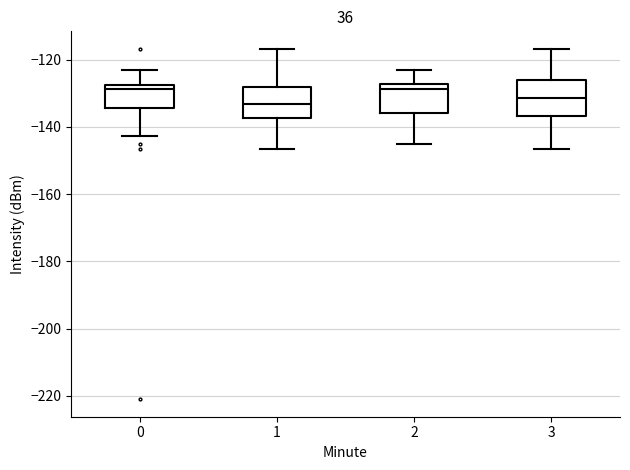

Where is the lower edge of the box at x = 2 on the y-axis? The values are not printed on the chart, so give them approximately, as read against the axis.

-136